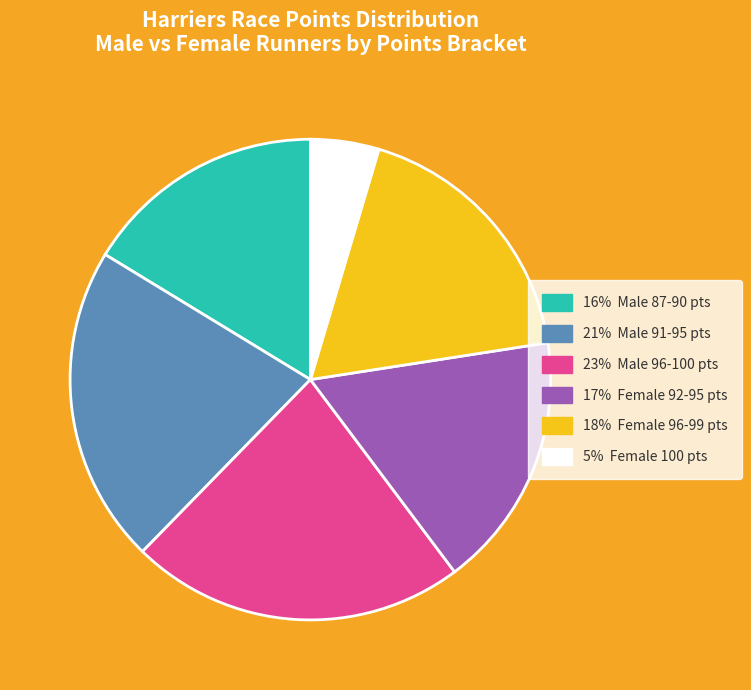

Is there any slice that represents more than half of the pie?

No